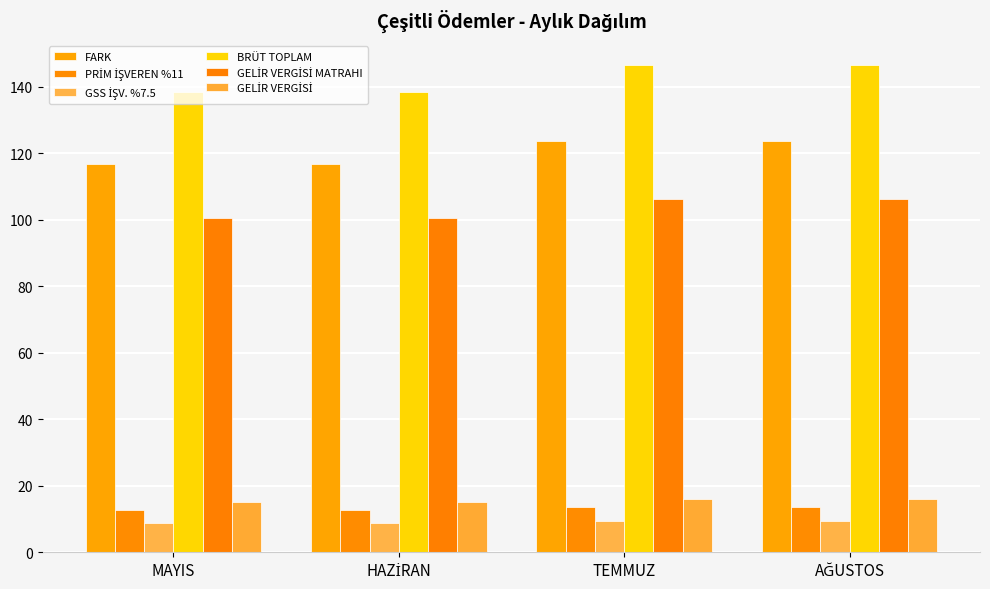

Which series has the widest spread of values?

BRÜT TOPLAM